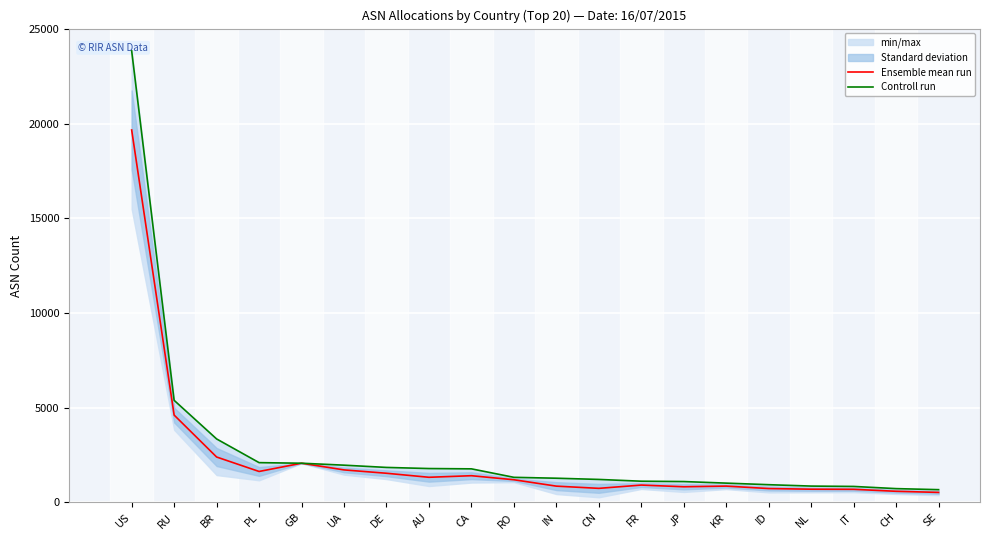

Does the chart display data point markers on the line(s)?

No